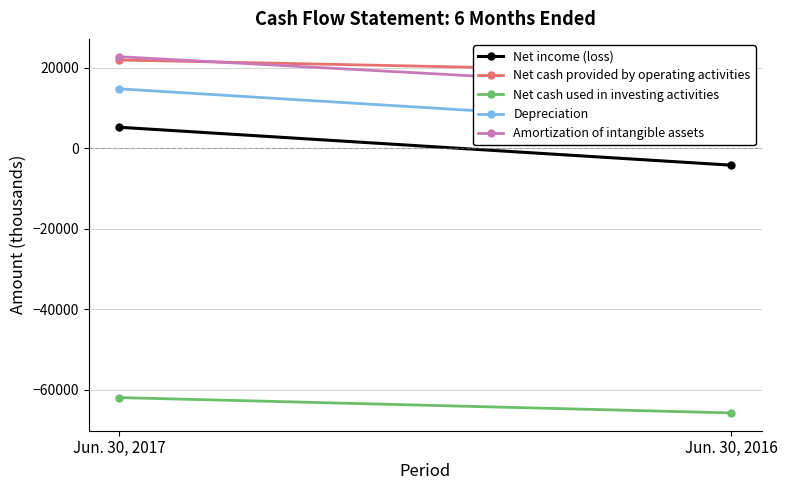

What is the maximum value for Amortization of intangible assets?

22700